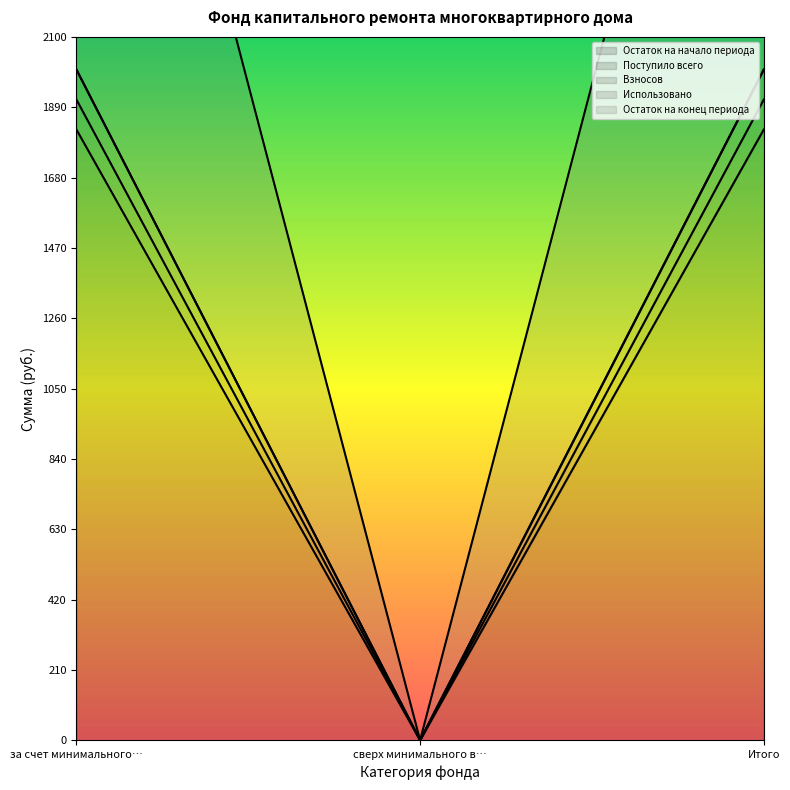

List the labels in order of Остаток на конец периода value, largest first.

за счет минимального…, Итого, сверх минимального в…